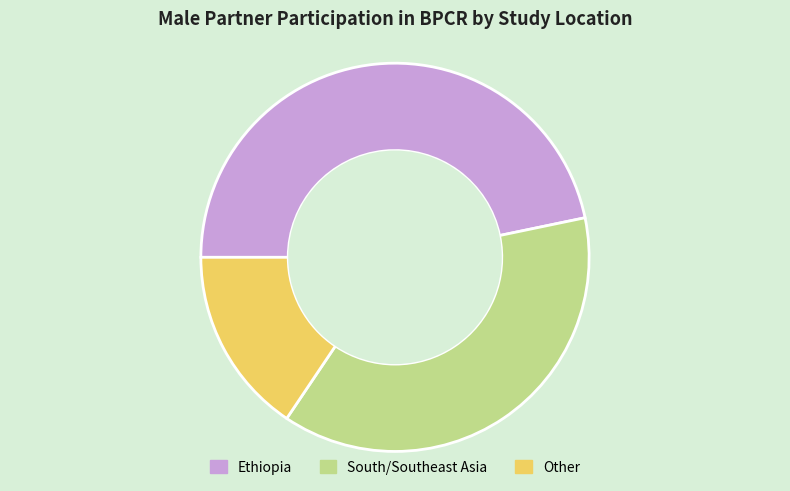

Rank the categories by value from highest to lowest.

Ethiopia, South/Southeast Asia, Other